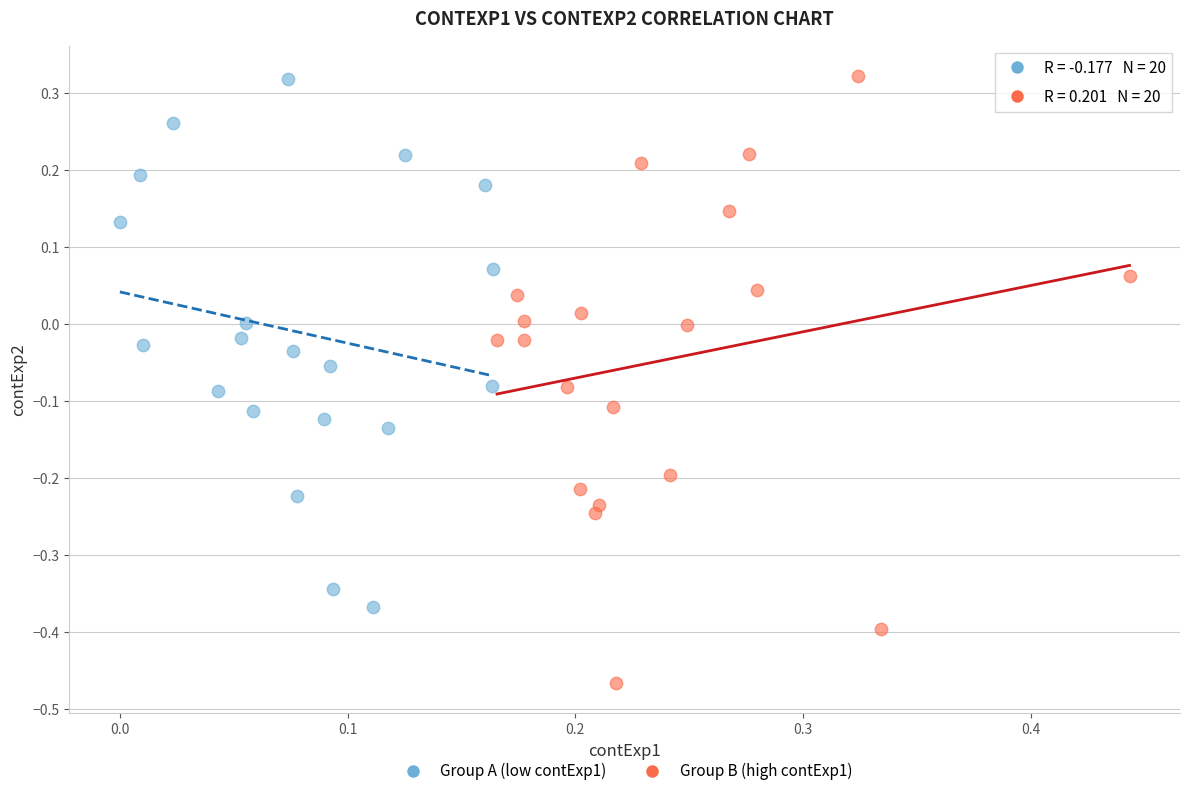

Which series has the largest Y range (max minus min)?

Group B (high contExp1)